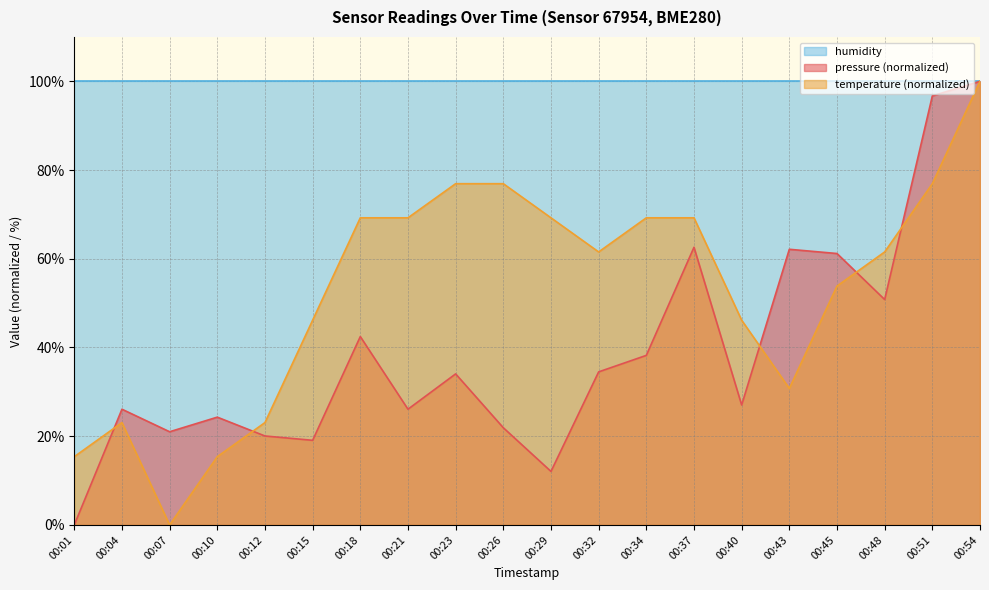

Which series has the largest total across all categories?

humidity